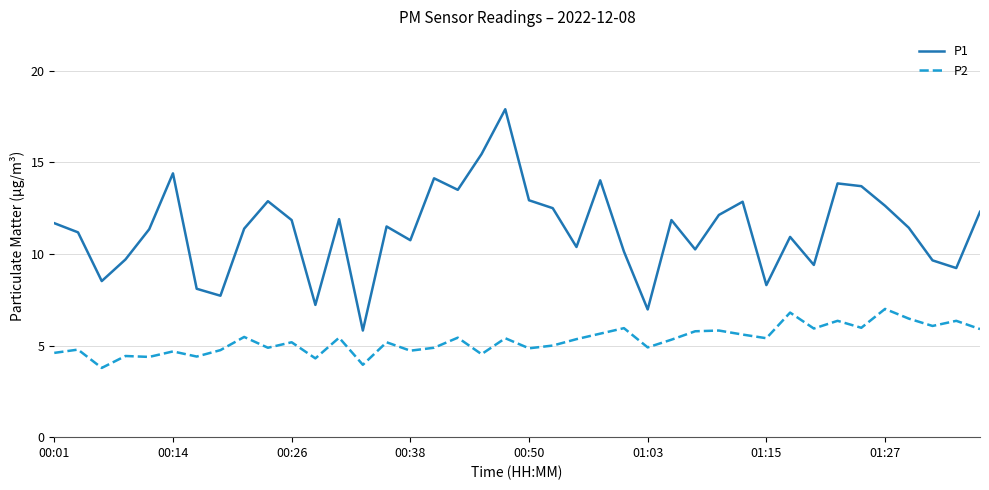

True or false: P2 and P1 intersect in this chart.

False